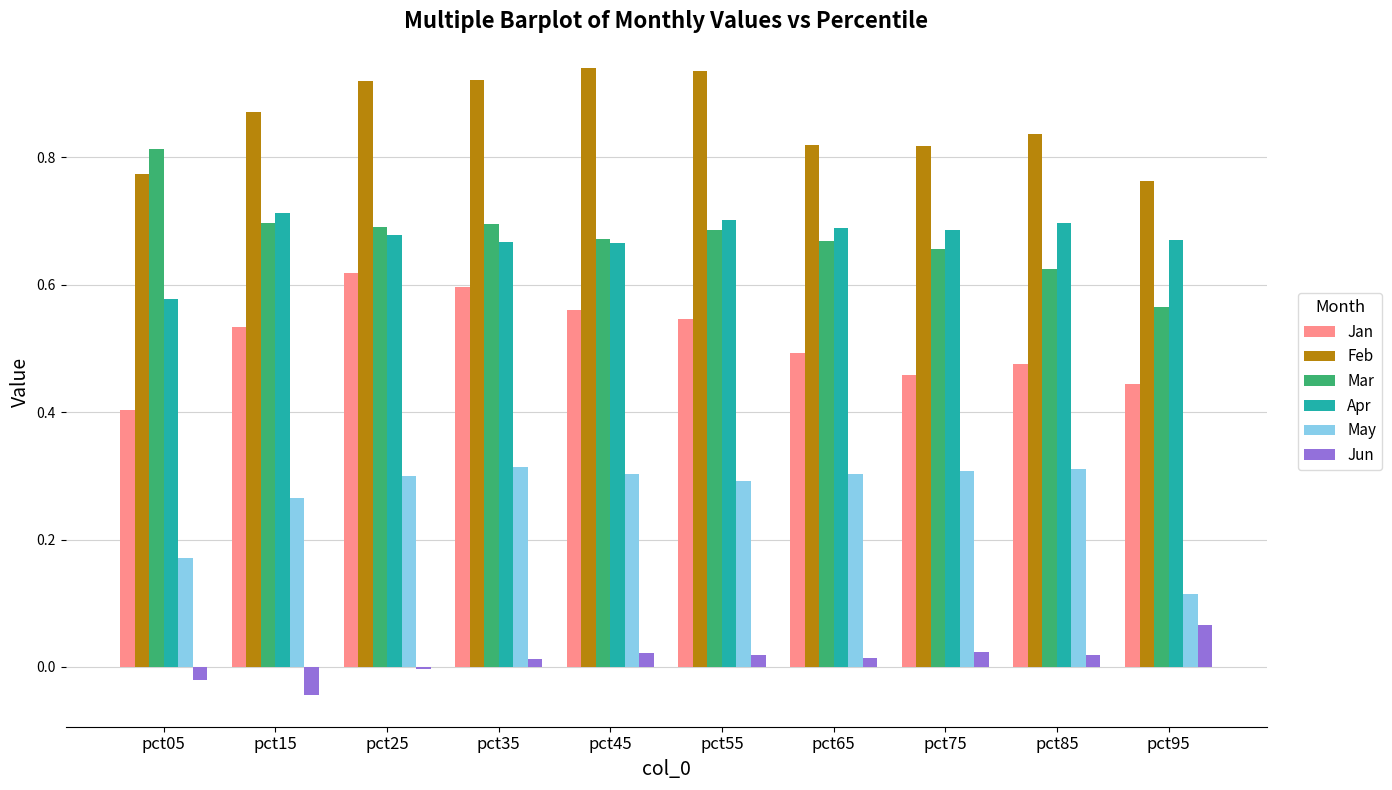

Which series has the largest total across all categories?

Feb